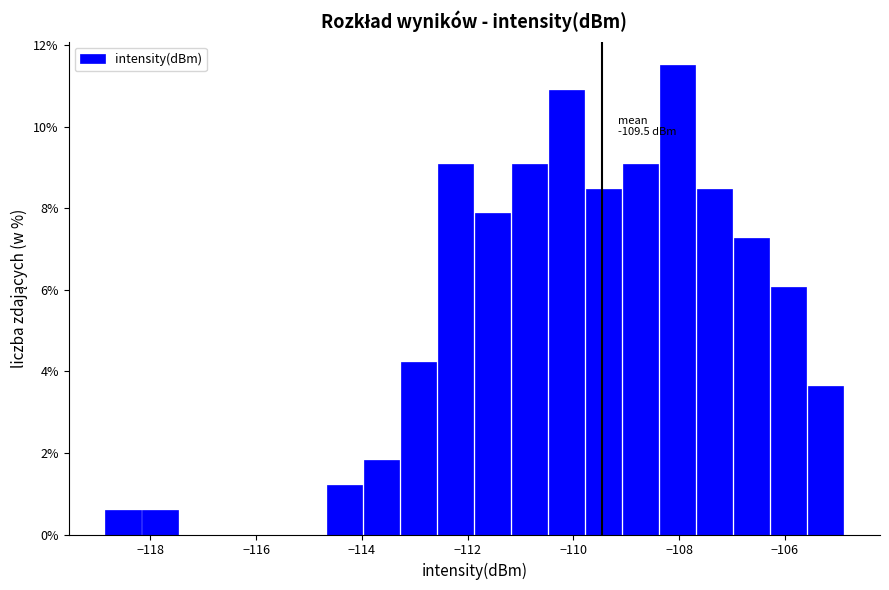

Around what value on the x-axis is the tallest bar? Give the approximate position of its centre, as read against the axis.

-108.0